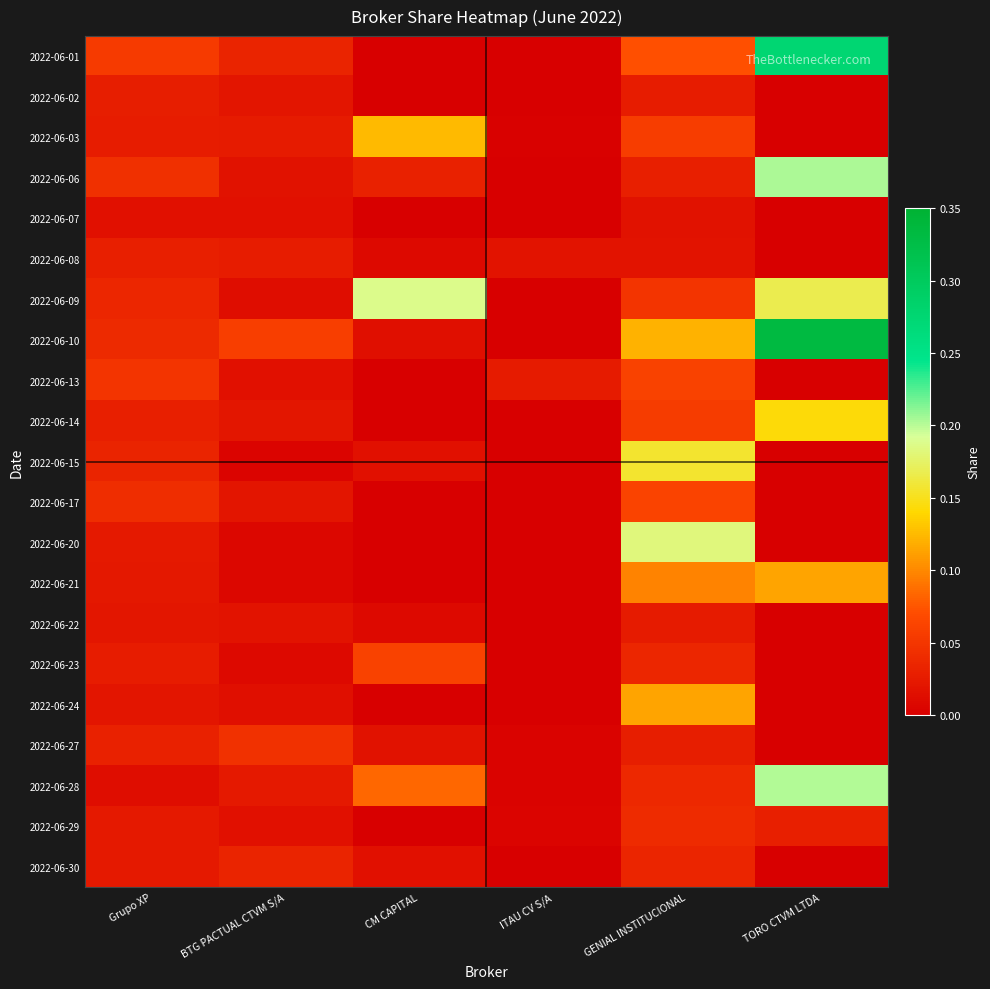

How many series are shown in this chart?

21